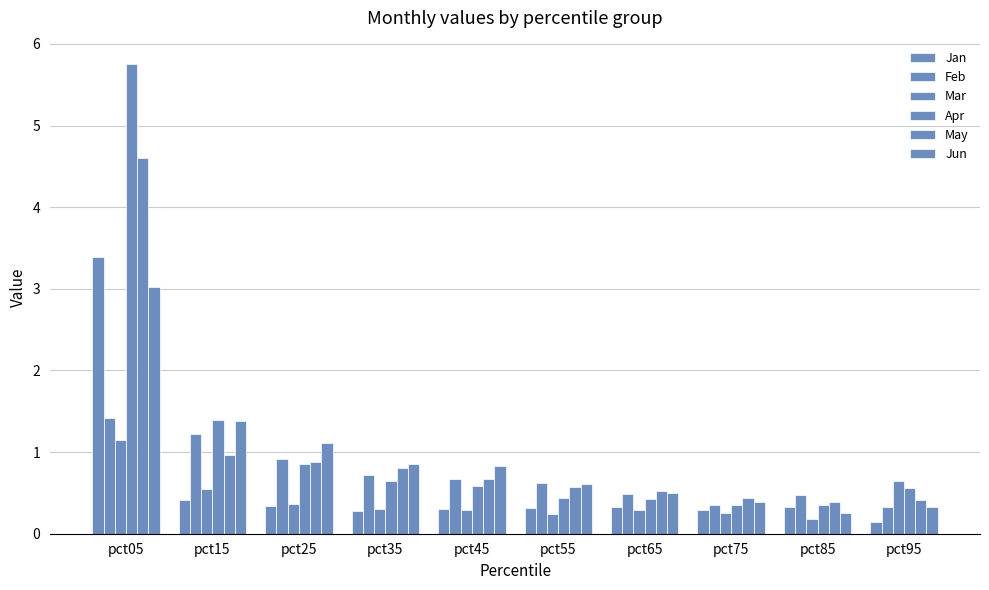

Between pct55 and pct05, which is larger?

pct05